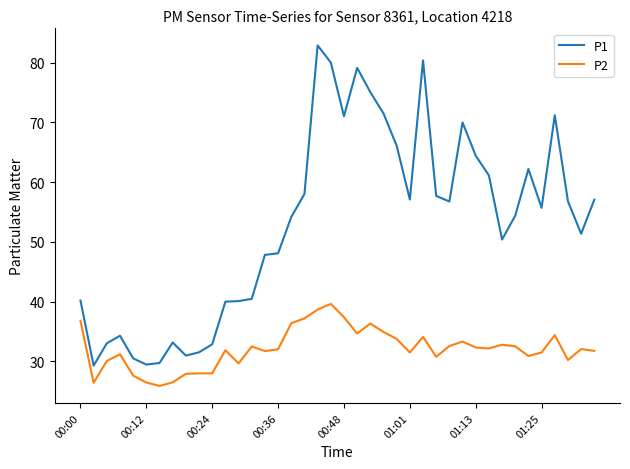

Which series has the largest range (max minus min)?

P1